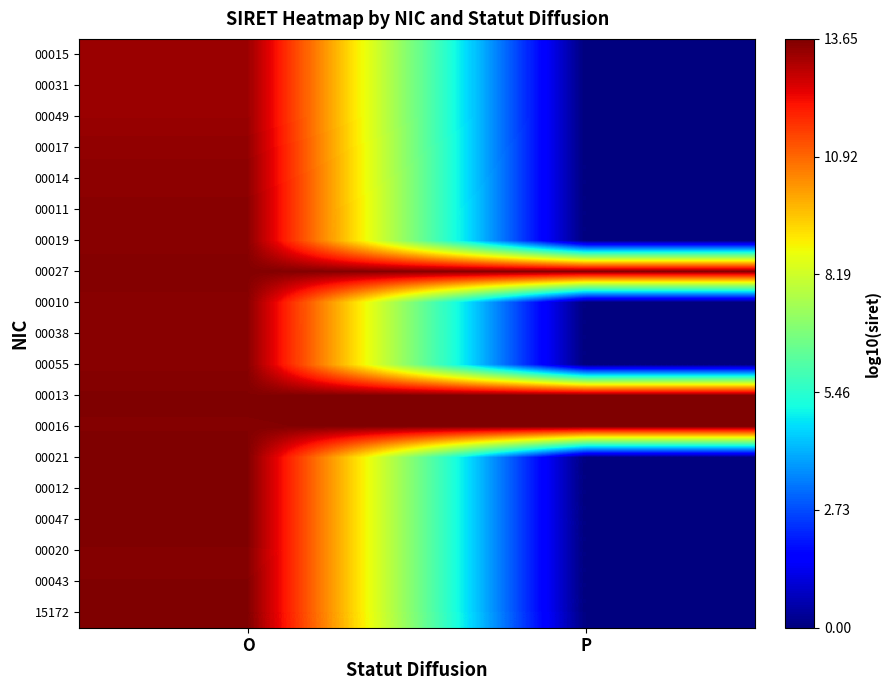

Which has a higher value, O or P?

O